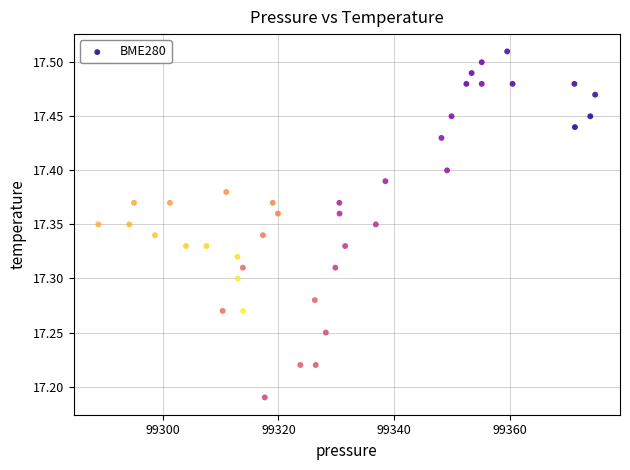

What is the range of X values (max minus min)?

85.9